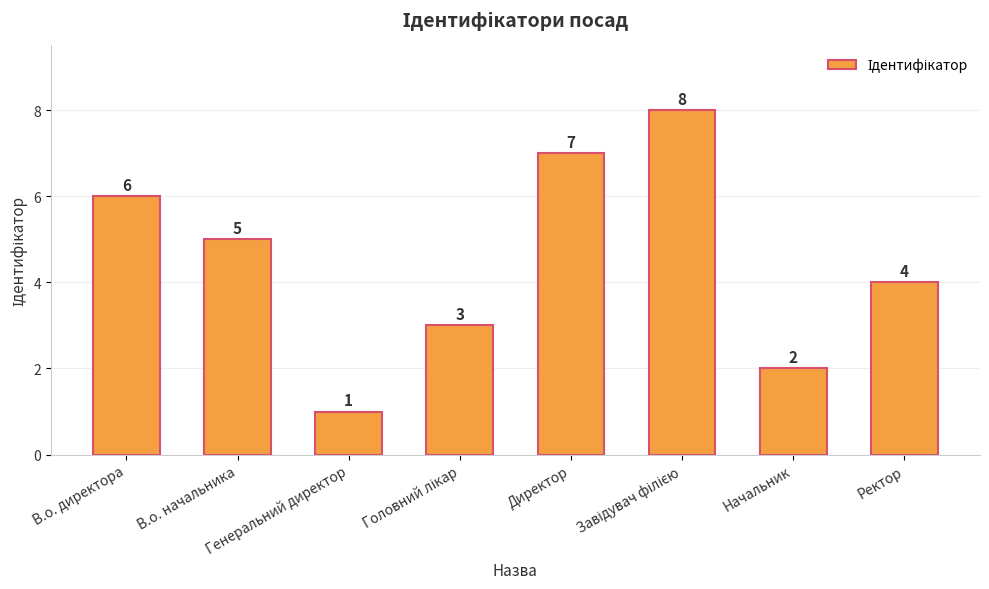

How many distinct data groups are displayed?

1